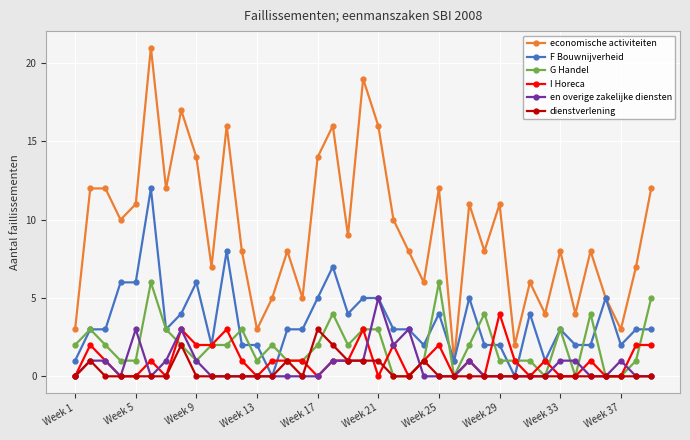

List the series in order of their peak value, highest first.

economische activiteiten, F Bouwnijverheid, G Handel, en overige zakelijke diensten, I Horeca, dienstverlening